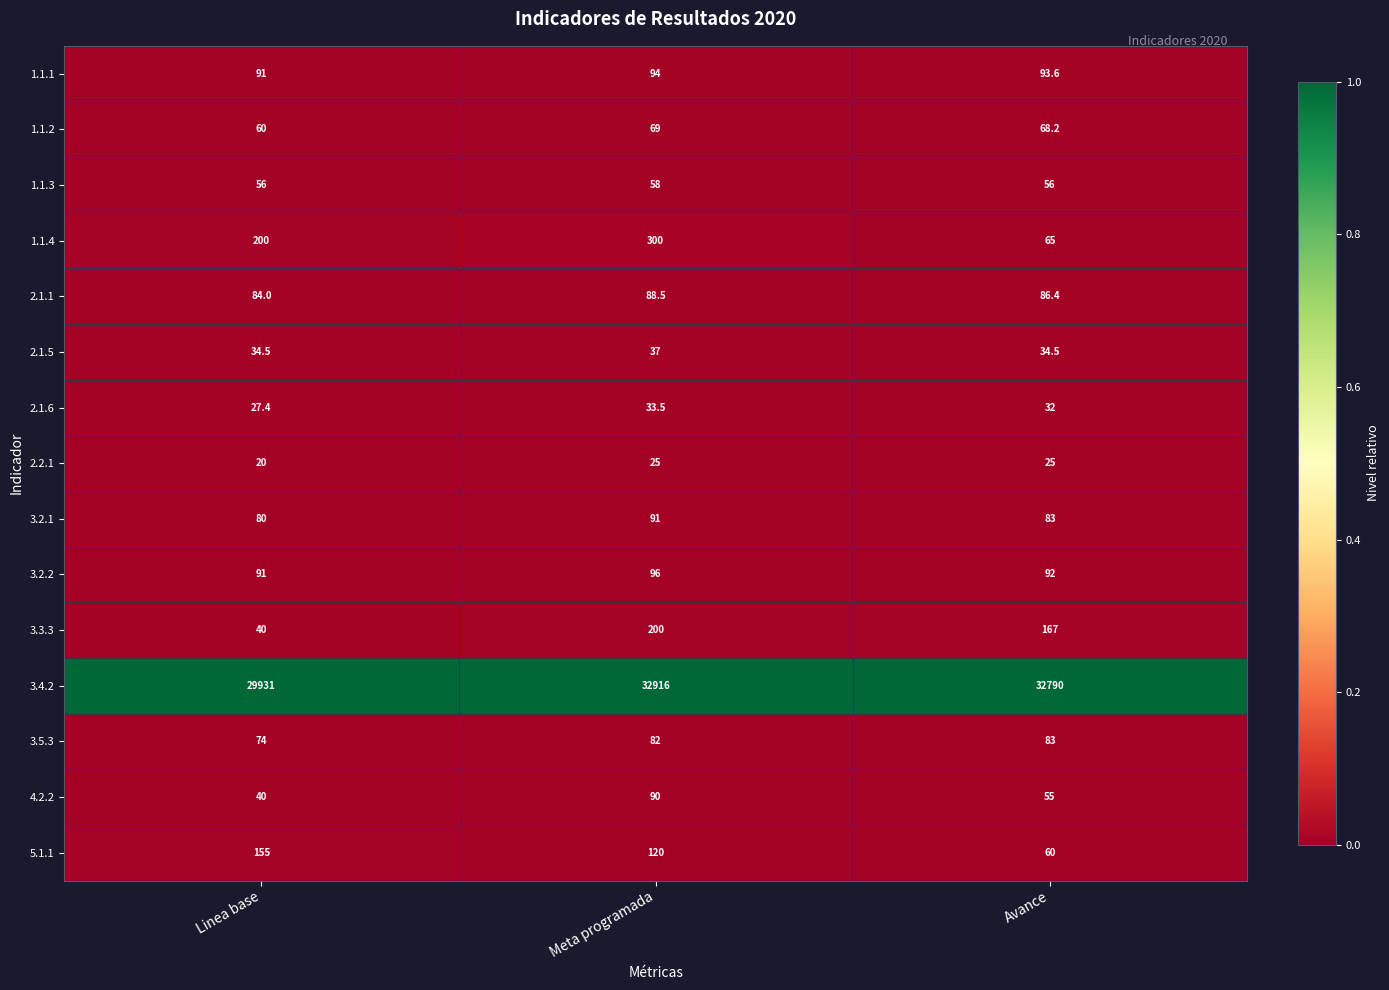

Between Meta programada and Avance, which series saw the biggest shift?

1.1.4